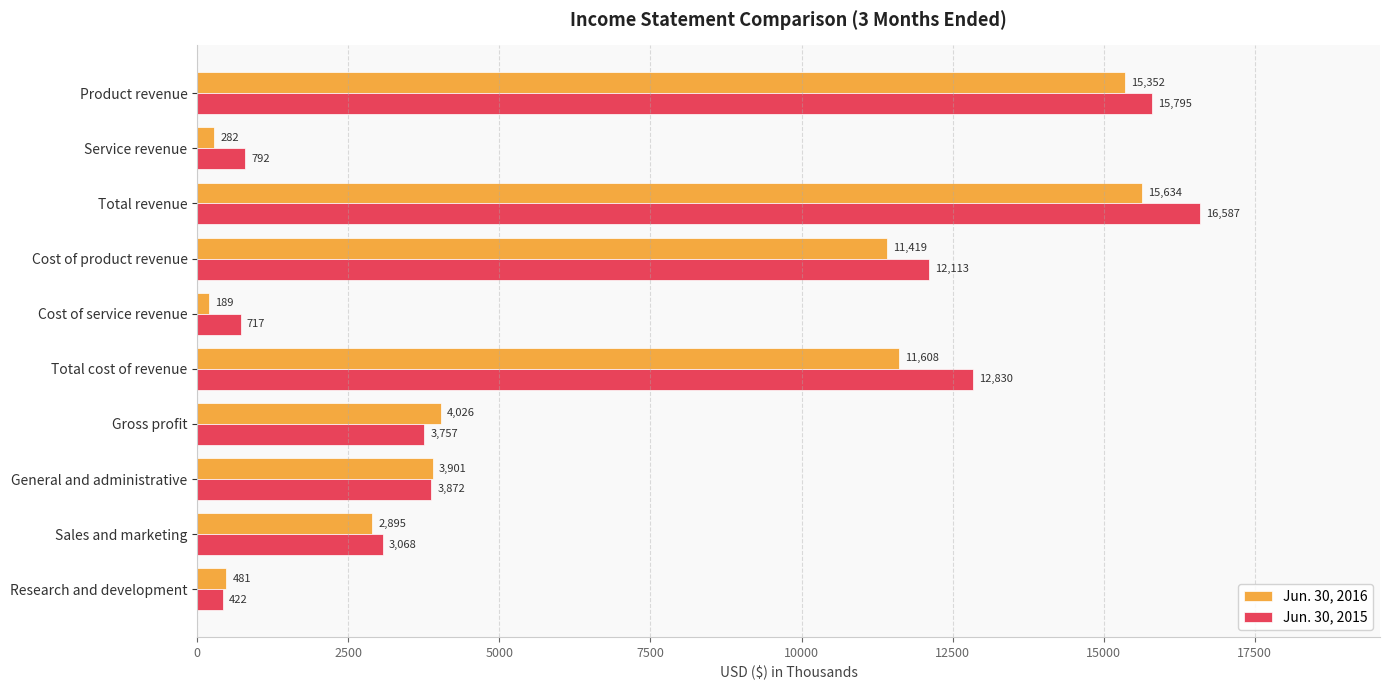

What is the difference between the highest and lowest values at Total revenue?

953